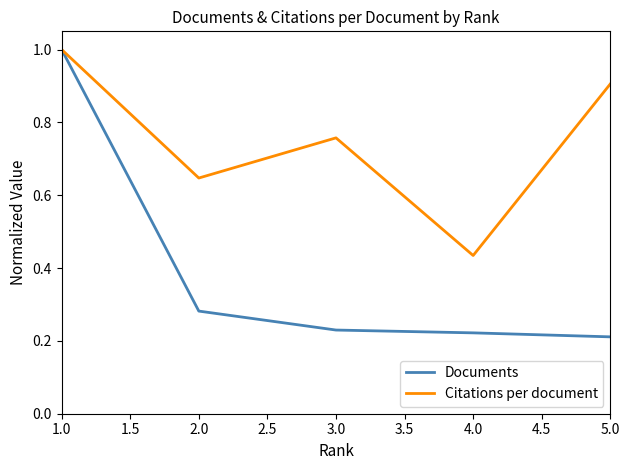

How many lines are shown in the chart?

2